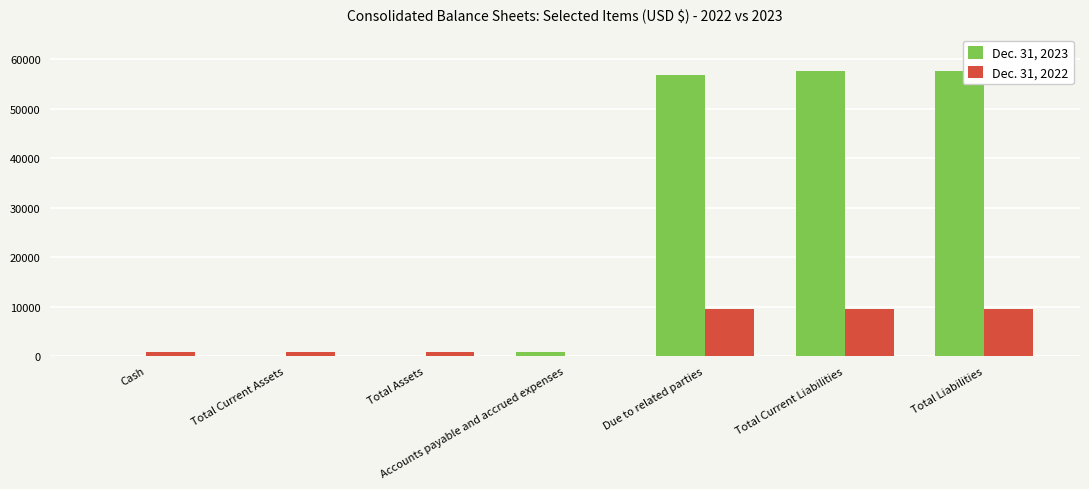

Is it true that Dec. 31, 2023 equals 57695 at Total Liabilities?

True